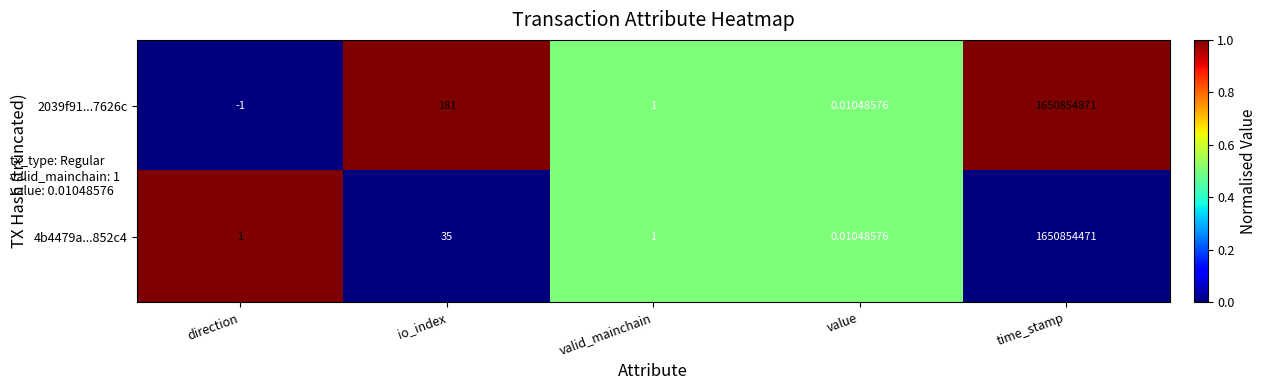

Which series has the largest total across all categories?

2039f91...7626c